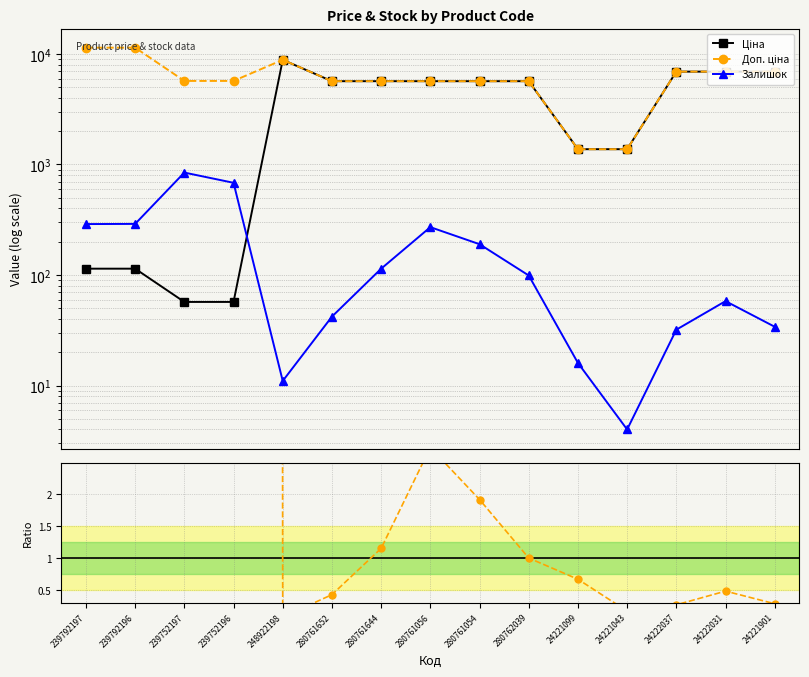

What is the label of the 2nd point from the left?

239792196